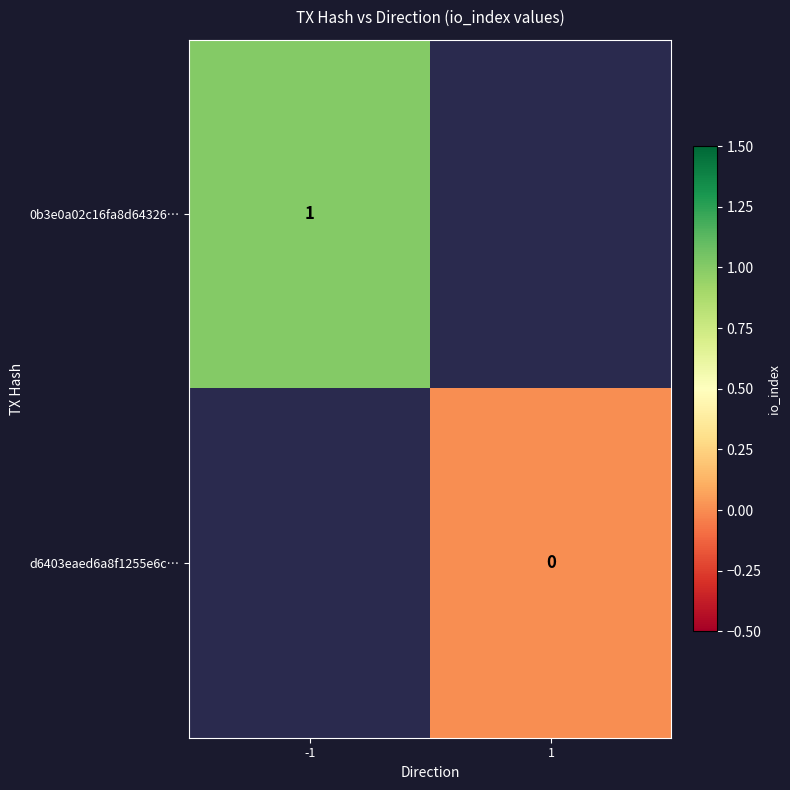

Is the value of 0b3e0a02c16fa8d64326… at 1 greater than the value of d6403eaed6a8f1255e6c… at -1?

No